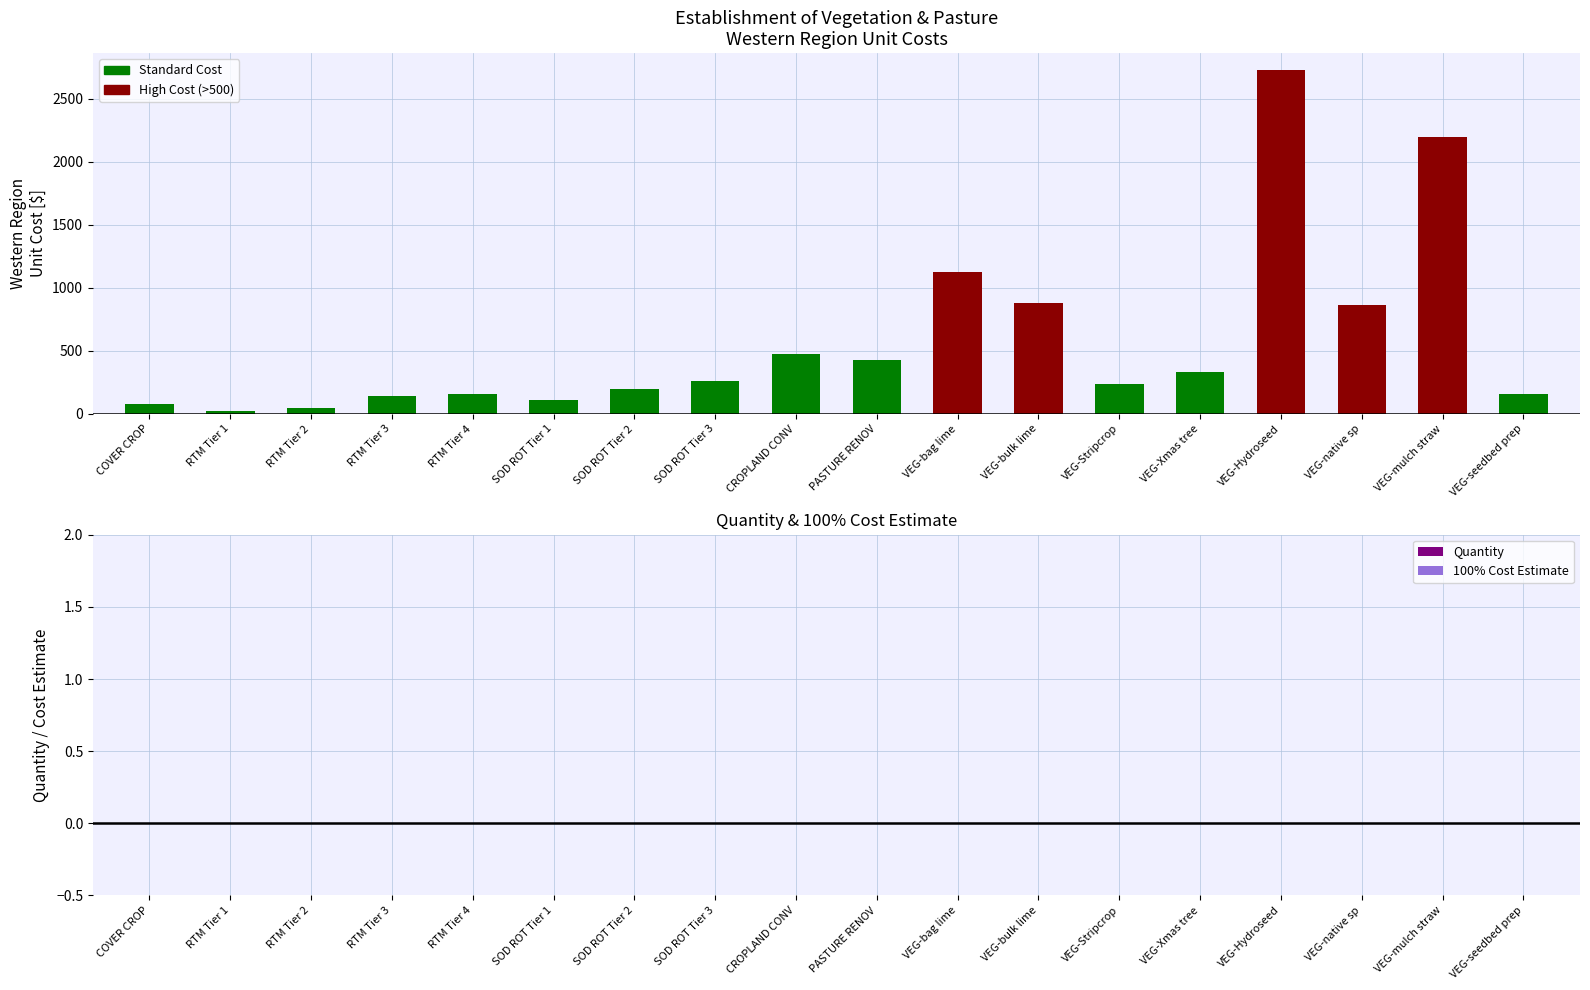

Are the bars grouped side by side (vs. stacked)?

Yes